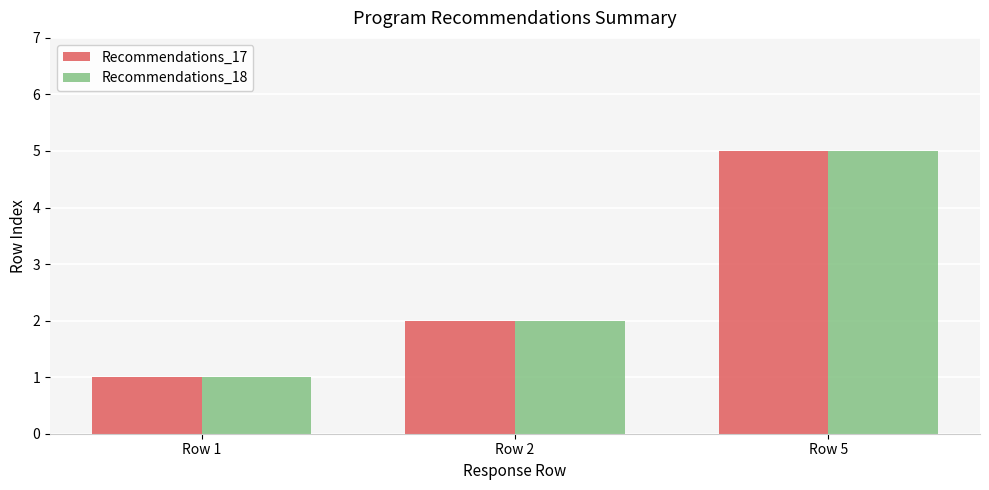

The Recommendations_18 series shows 3 at Row 2. True or false?

False